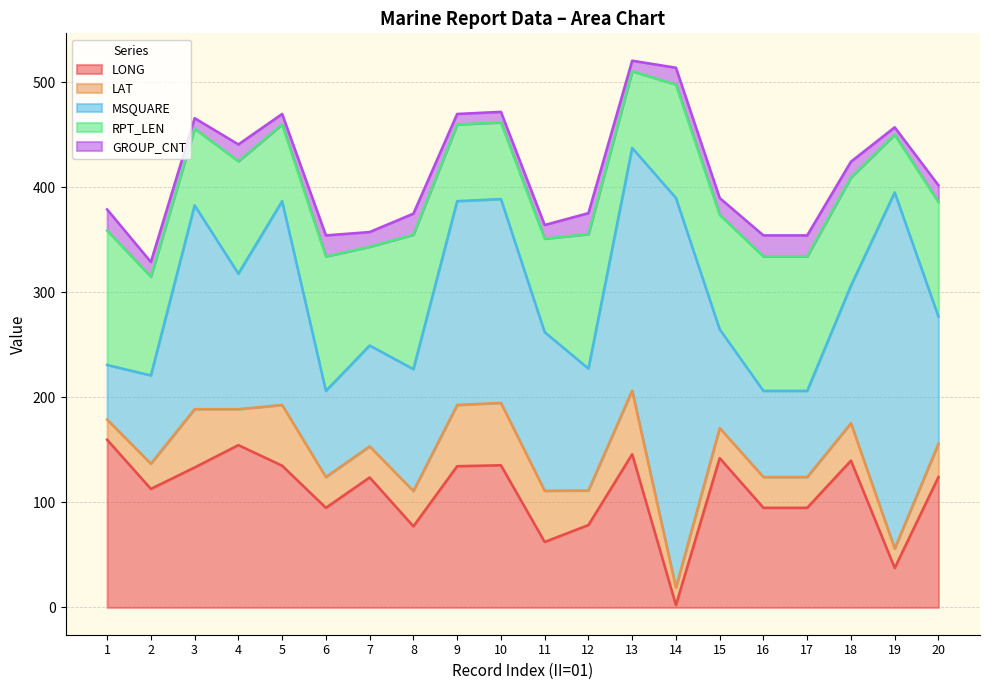

Reading right to left, list all the values displayed in this chart.

LONG: 20=124.1	19=37.5	18=139.7	17=94.8	16=94.8	15=142.1	14=2.2	13=145.8	12=78.4	11=62.3	10=135.3	9=134.4	8=77.2	7=123.7	6=94.8	5=134.9	4=154.5	3=133.2	2=112.8	1=159.6
LAT: 20=31.7	19=18.5	18=35.6	17=29.3	16=29.3	15=28.6	14=16.5	13=60.6	12=32.9	11=48.7	10=59.4	9=58.3	8=33.6	7=29.6	6=29.3	5=57.8	4=34.2	3=55.5	2=24.0	1=19.2
MSQUARE: 20=121.0	19=339.0	18=131.0	17=82.0	16=82.0	15=94.0	14=371.0	13=231.0	12=116.0	11=151.0	10=194.0	9=194.0	8=116.0	7=96.0	6=82.0	5=194.0	4=129.0	3=194.0	2=84.0	1=52.0
RPT_LEN: 20=109.0	19=55.0	18=103.0	17=128.0	16=128.0	15=109.0	14=108.0	13=73.0	12=128.0	11=89.0	10=73.0	9=73.0	8=128.0	7=94.0	6=128.0	5=73.0	4=107.0	3=73.0	2=94.0	1=128.0
GROUP_CNT: 20=16.0	19=7.0	18=15.0	17=20.0	16=20.0	15=16.0	14=16.0	13=10.0	12=20.0	11=13.0	10=10.0	9=10.0	8=20.0	7=14.0	6=20.0	5=10.0	4=16.0	3=10.0	2=14.0	1=20.0